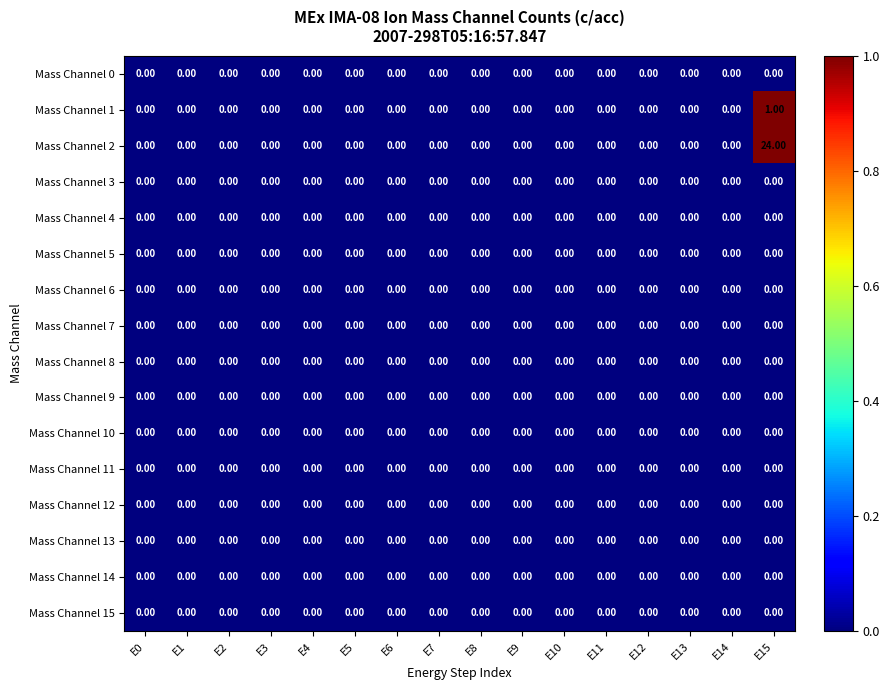

Which category has the highest value across all series?

E15